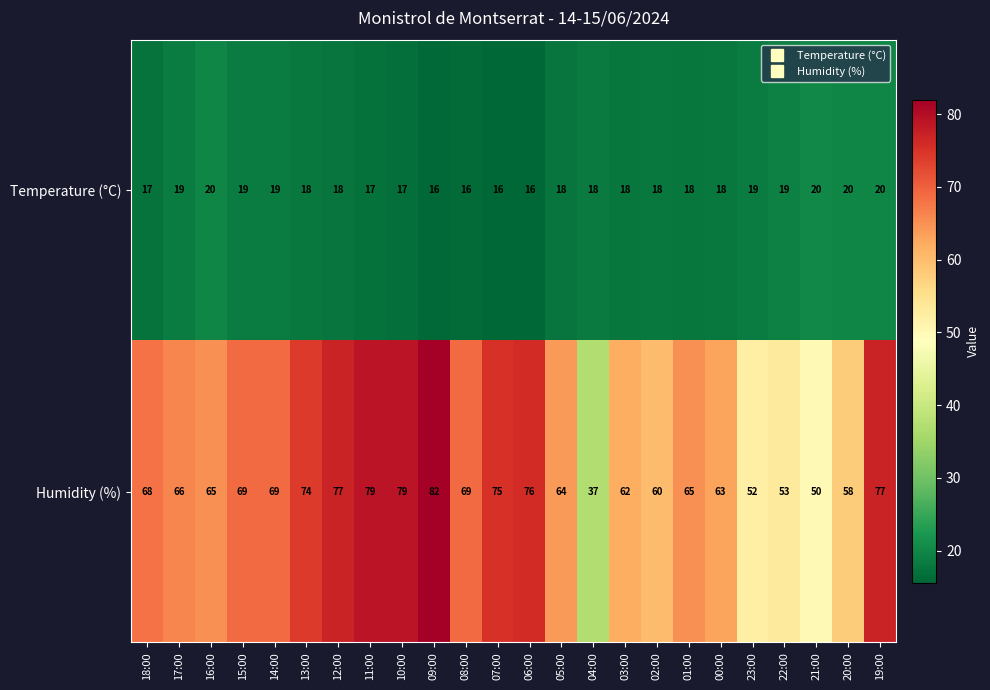

Count the number of categories in the chart.

24